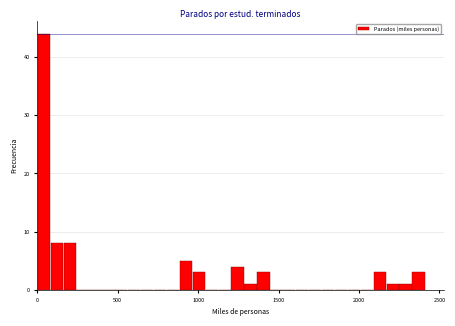

Read against the x-axis, roughly where is the centre of the tallest bar?

50